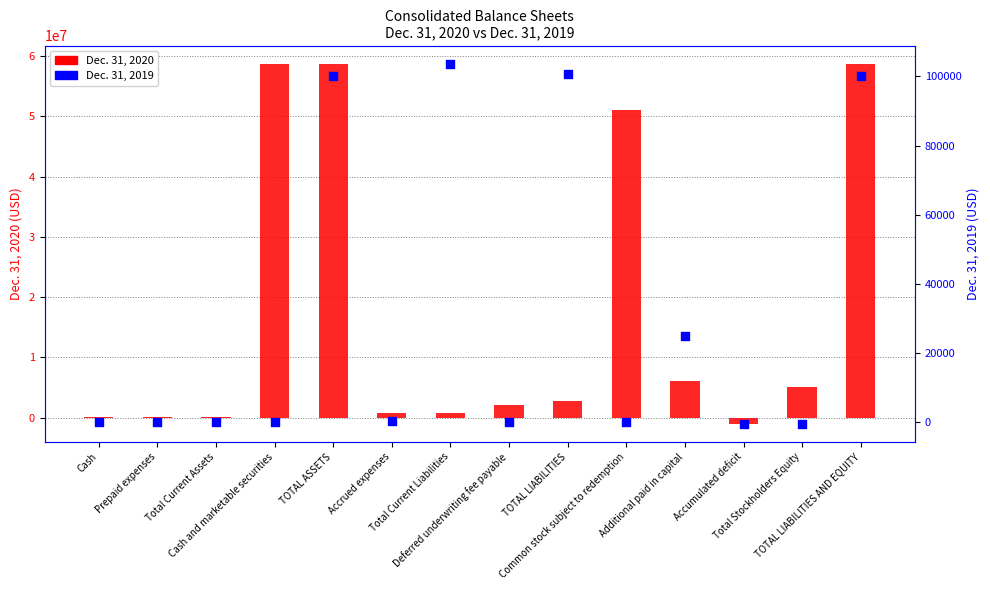

Which series contains the highest Y value?

Dec. 31, 2020